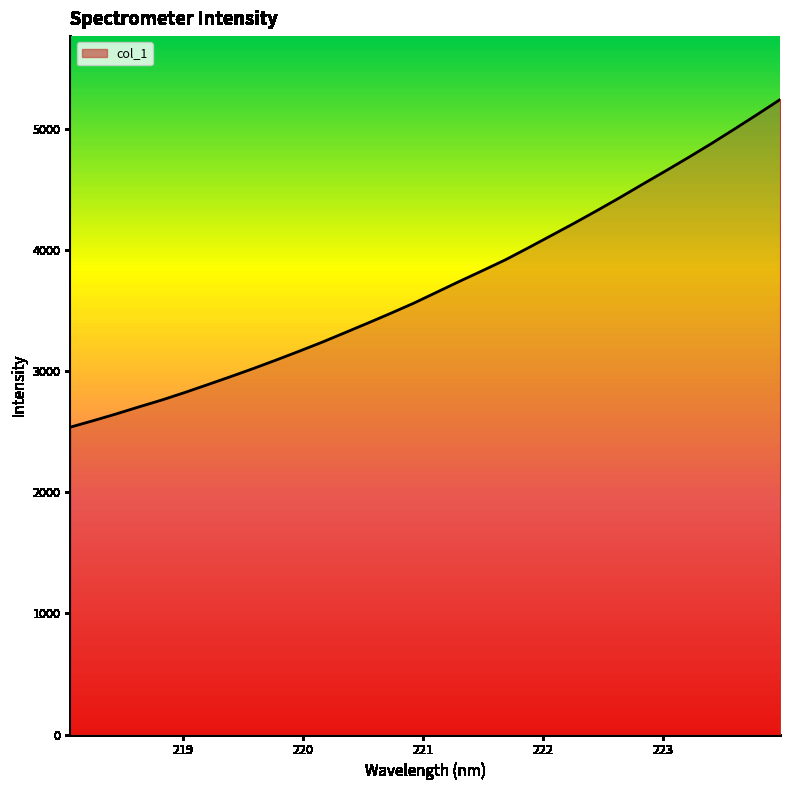

What is the smallest value displayed?

2537.3